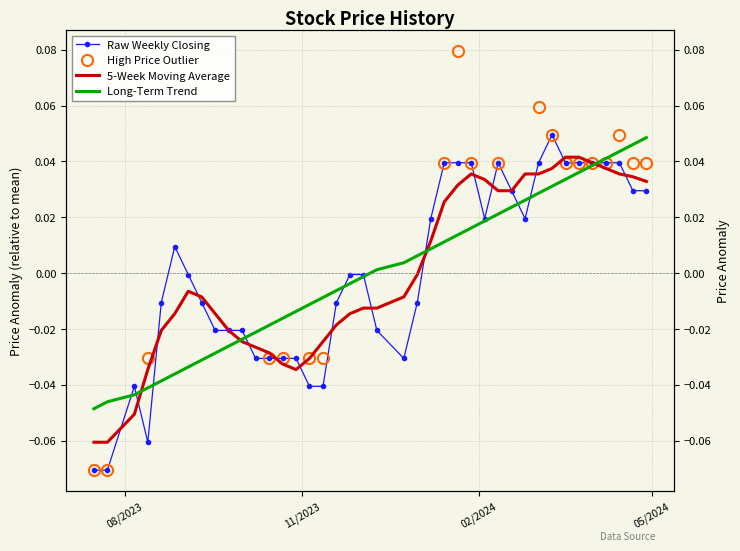

At how many categories does at least one series exceed 0?

21